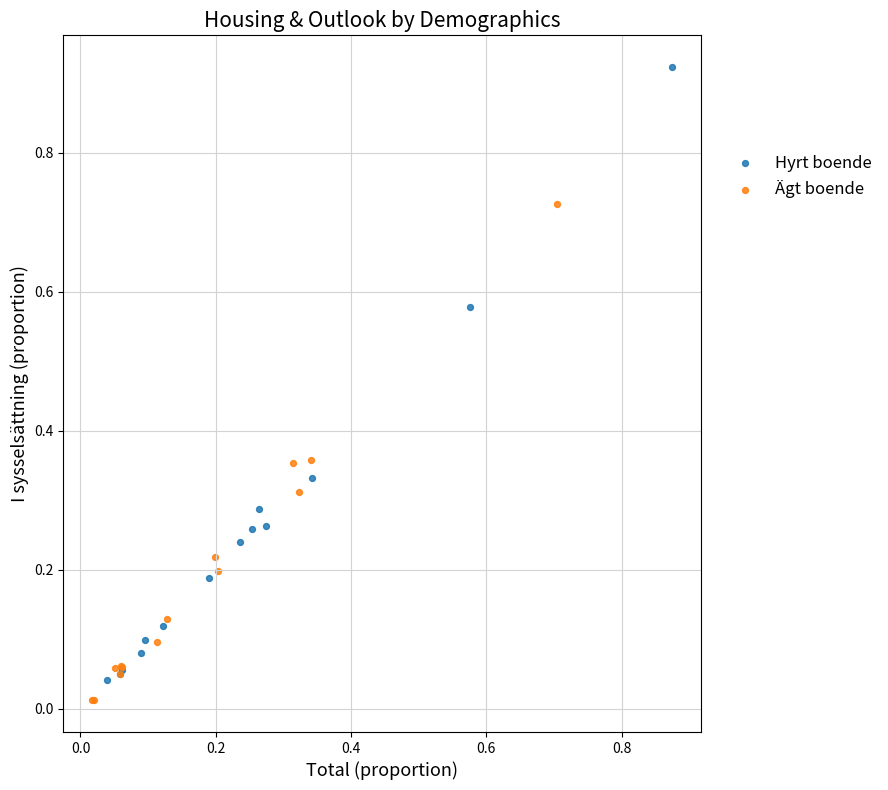

Which series contains the highest Y value?

Hyrt boende